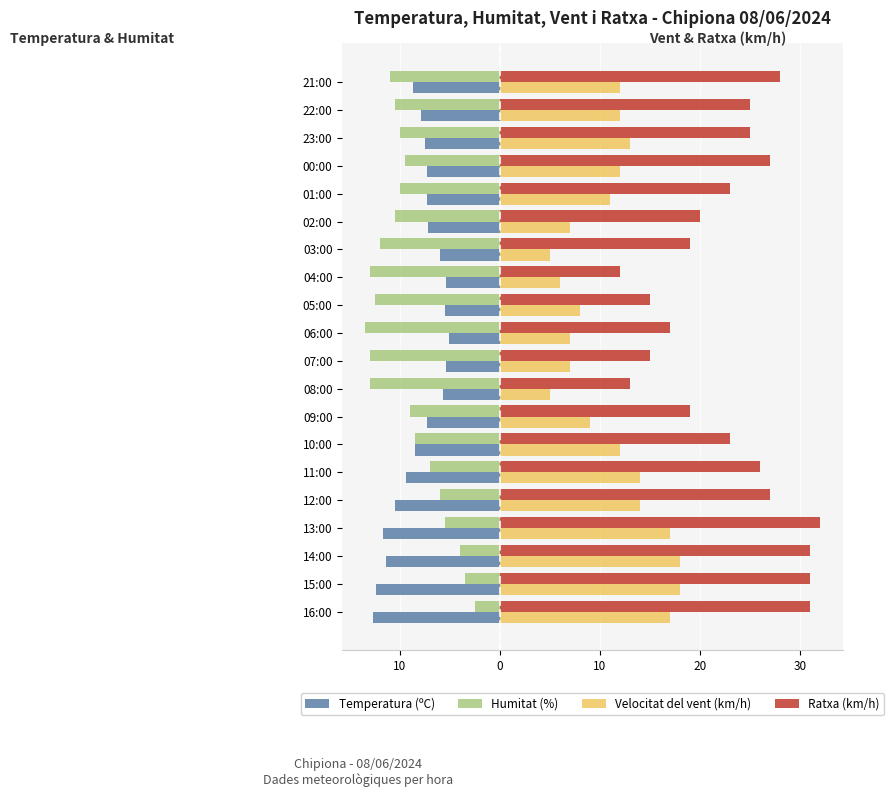

What are all the series names shown in the legend?

Temperatura (ºC), Humitat (%), Velocitat del vent (km/h), Ratxa (km/h)